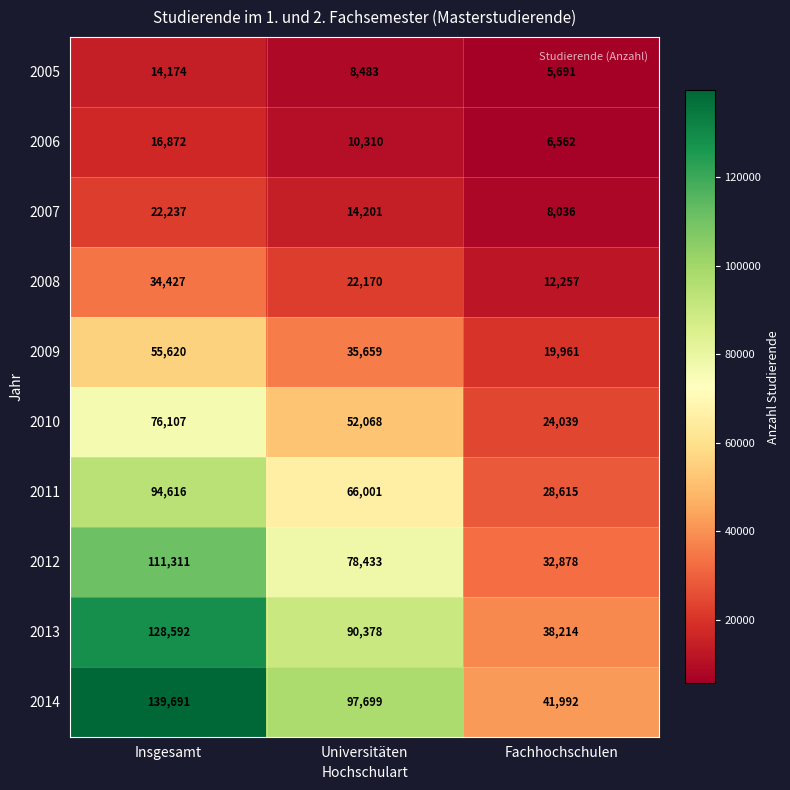

Which category has the highest value in the 2006 series?

Insgesamt